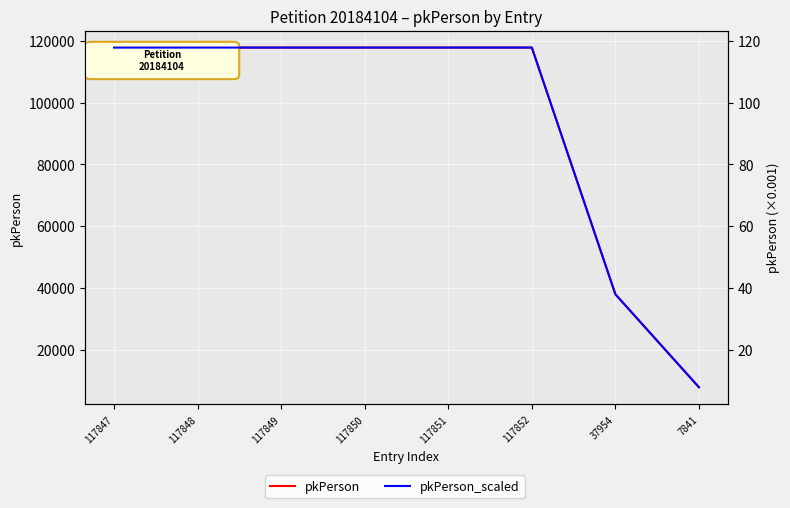

True or false: pkPerson_scaled and pkPerson cross at least once.

False